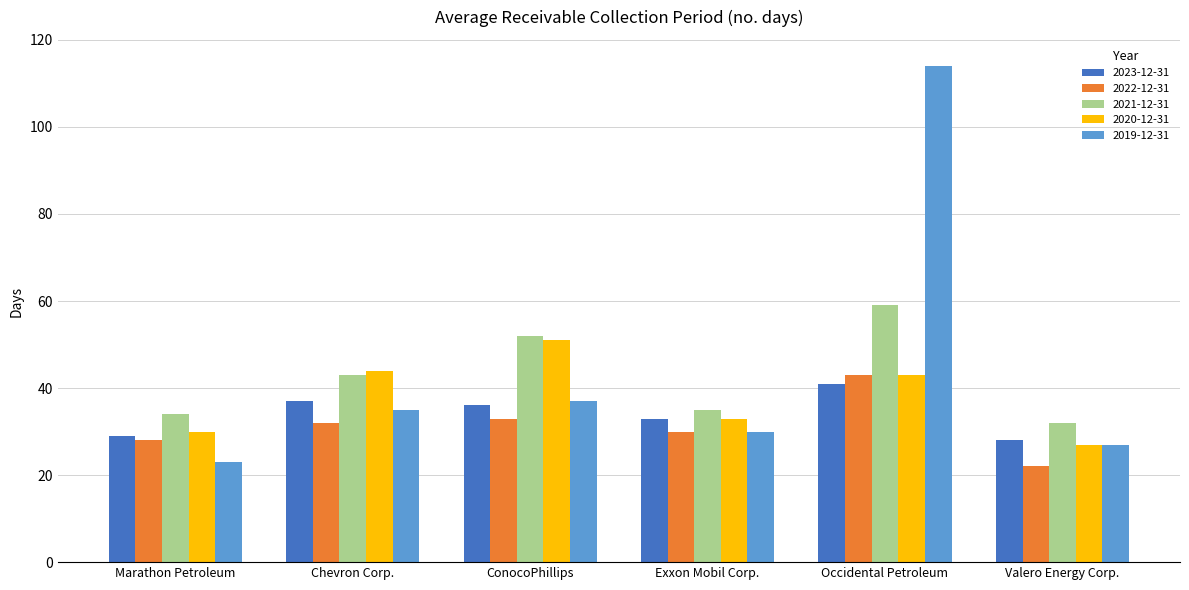

What is the difference between the second highest and second lowest values in the 2023-12-31 series?

8